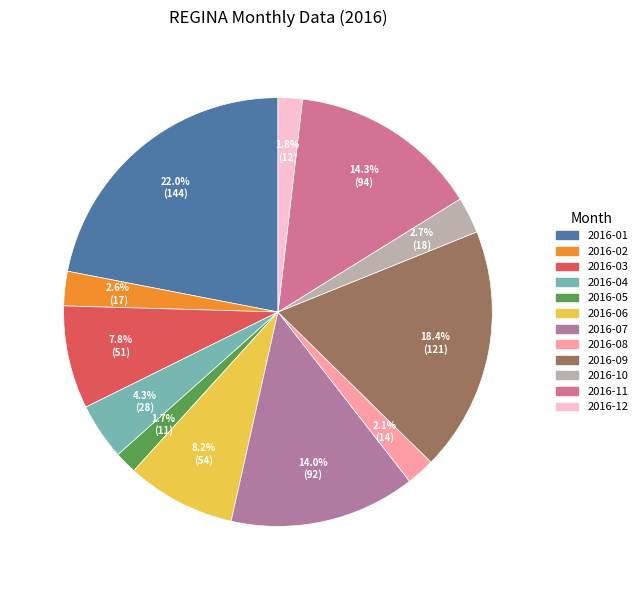

What is the smallest slice in the pie chart?

2016-05